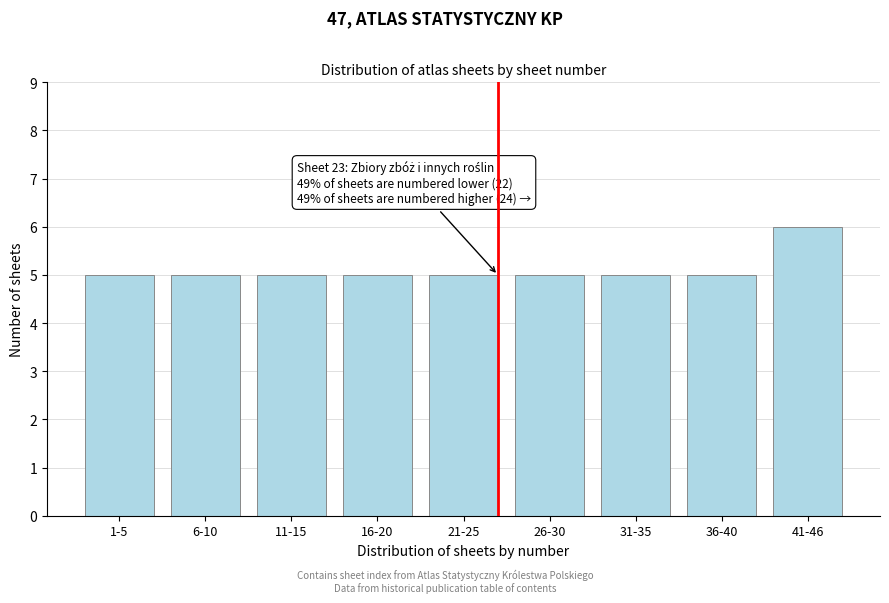

Reading left to right, extract all data points from this chart.

5	5	5	5	5	5	5	5	6